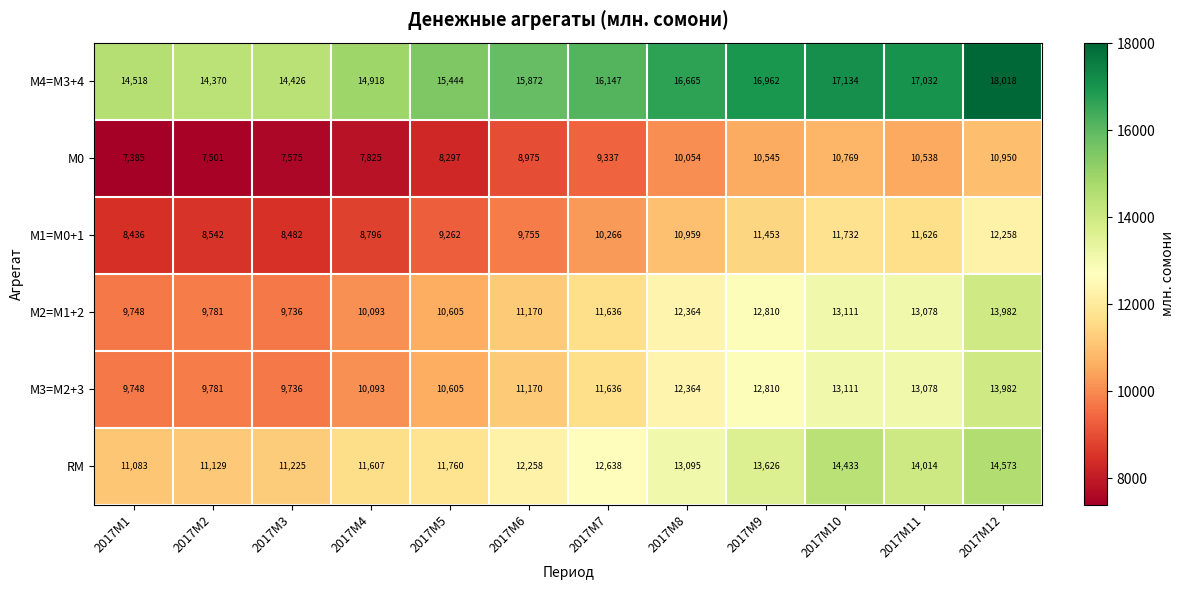

At which label is RM closest to 12828?

2017M7